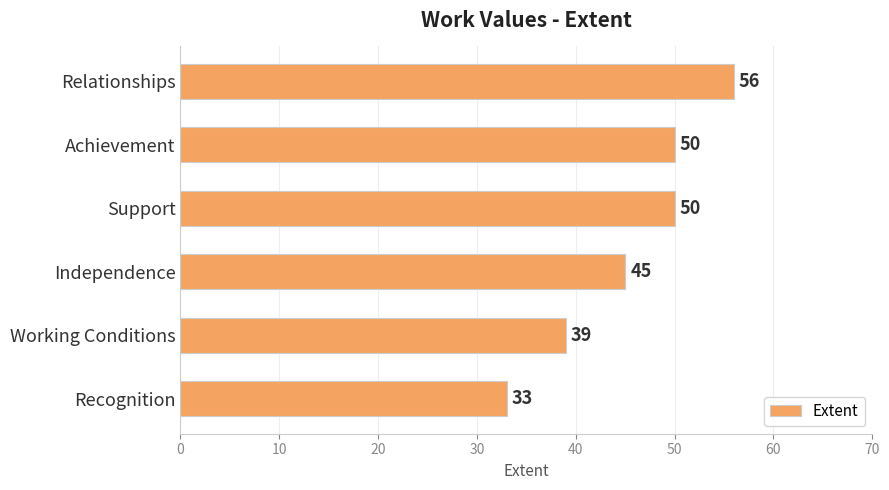

Reading top to bottom, transcribe all the data shown in this chart.

56	50	50	45	39	33